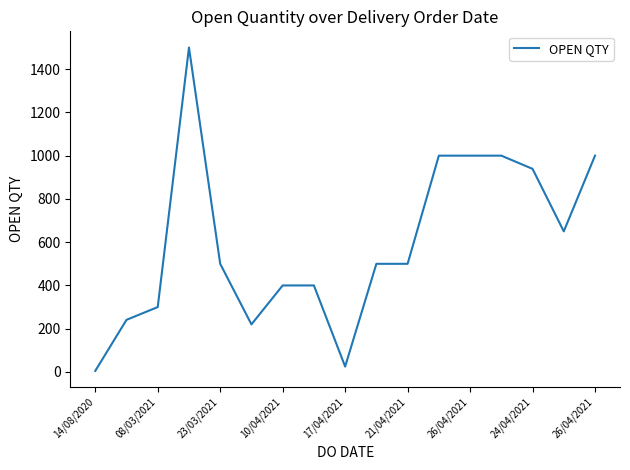

What is the maximum value shown in the chart?

1500